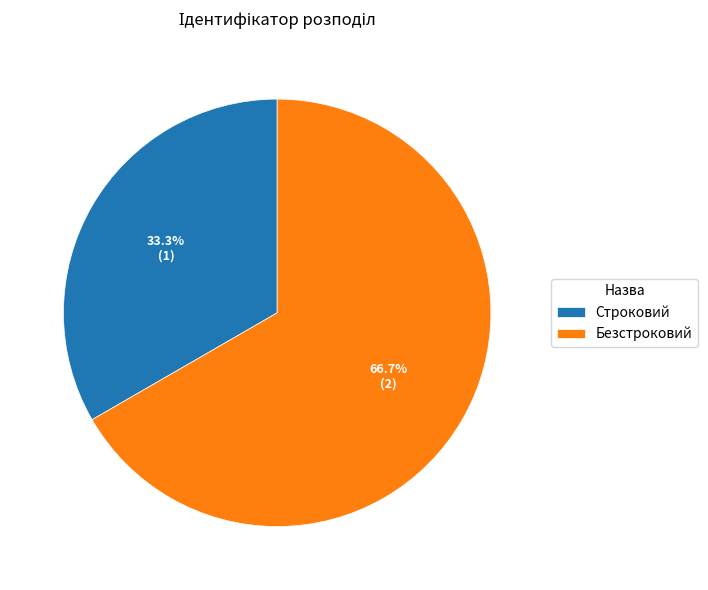

Is it true that Безстроковий is 61% of the pie?

False